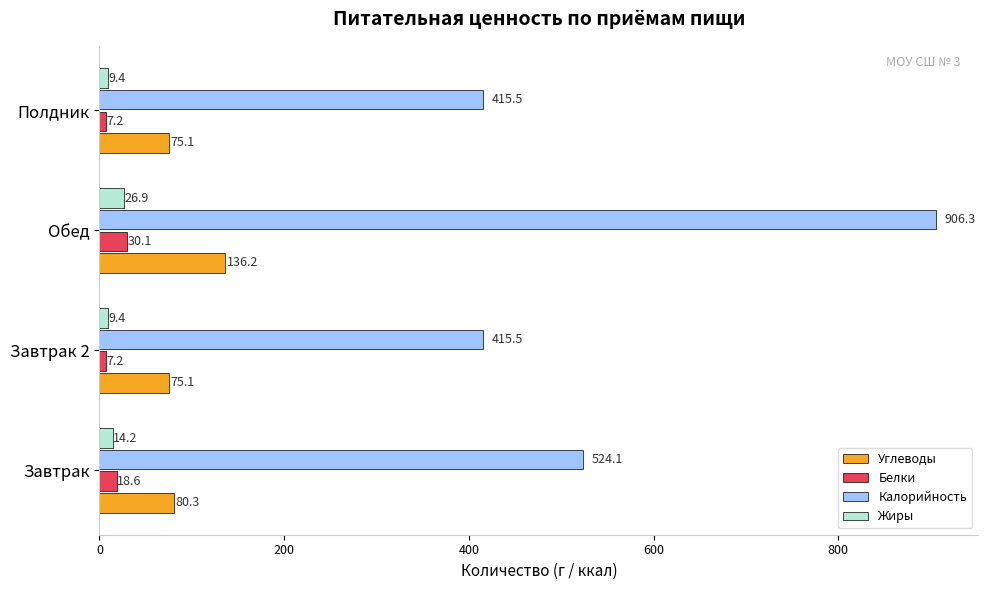

What is the greatest value displayed?

906.3